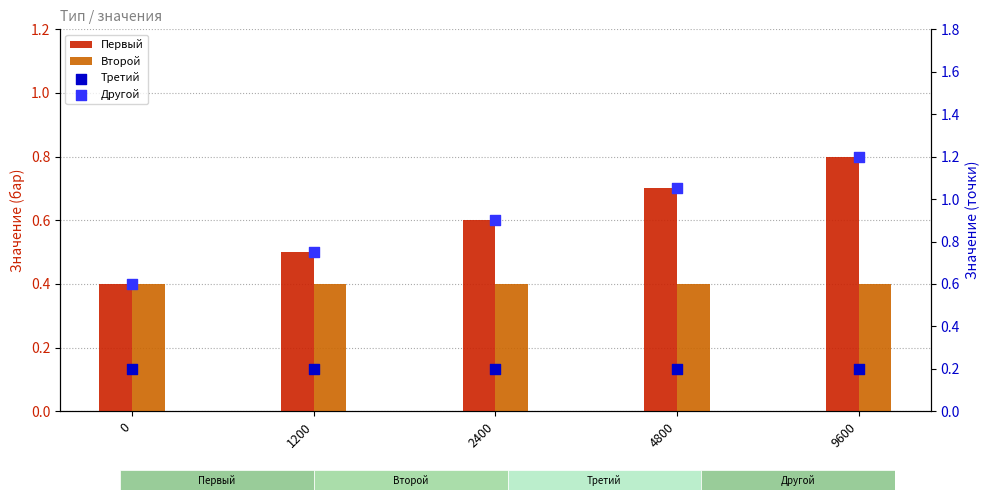

Which series has the largest total across all categories?

Другой